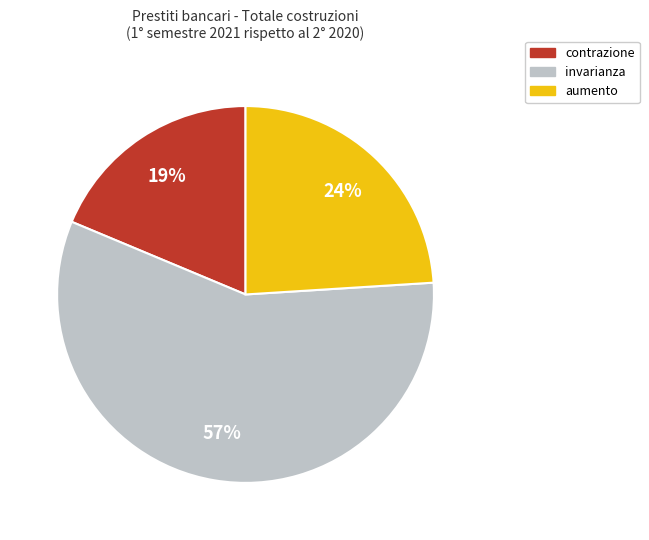

What is the ratio of the value at contrazione to the value at invarianza?

0.3